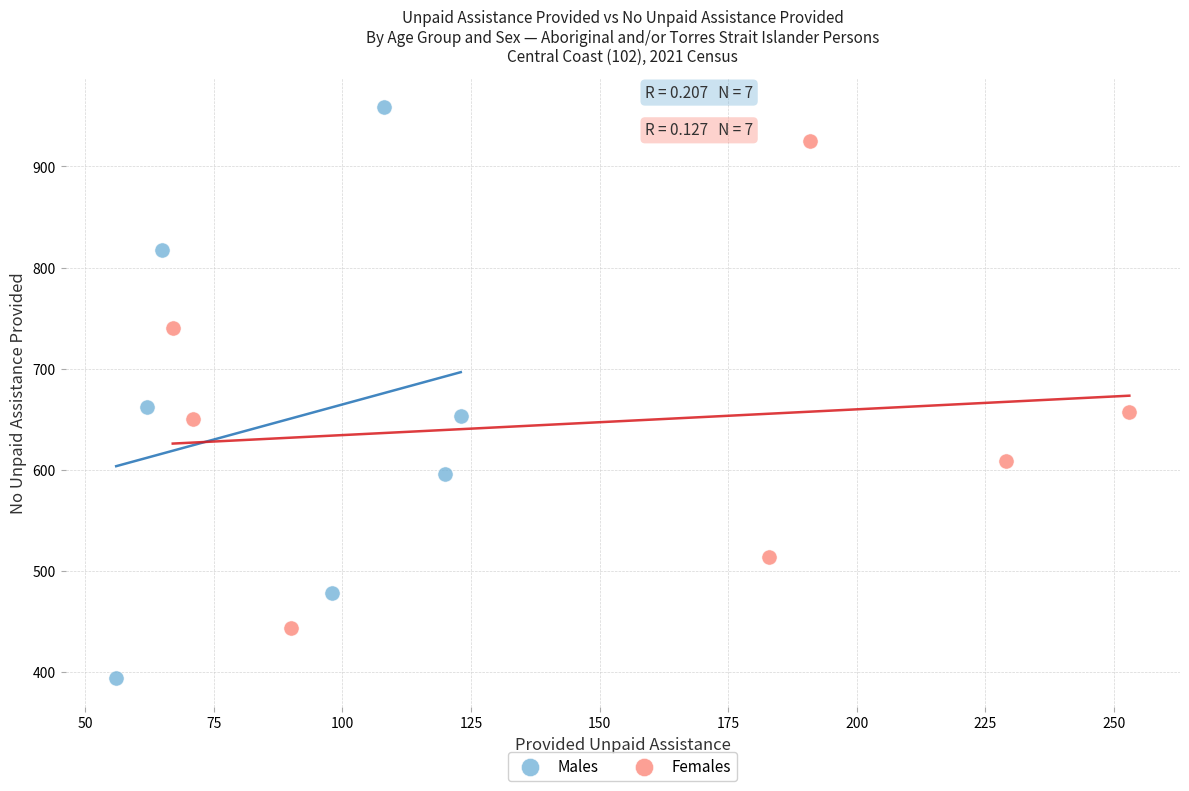

What are all the series names shown in the legend?

Males, Females